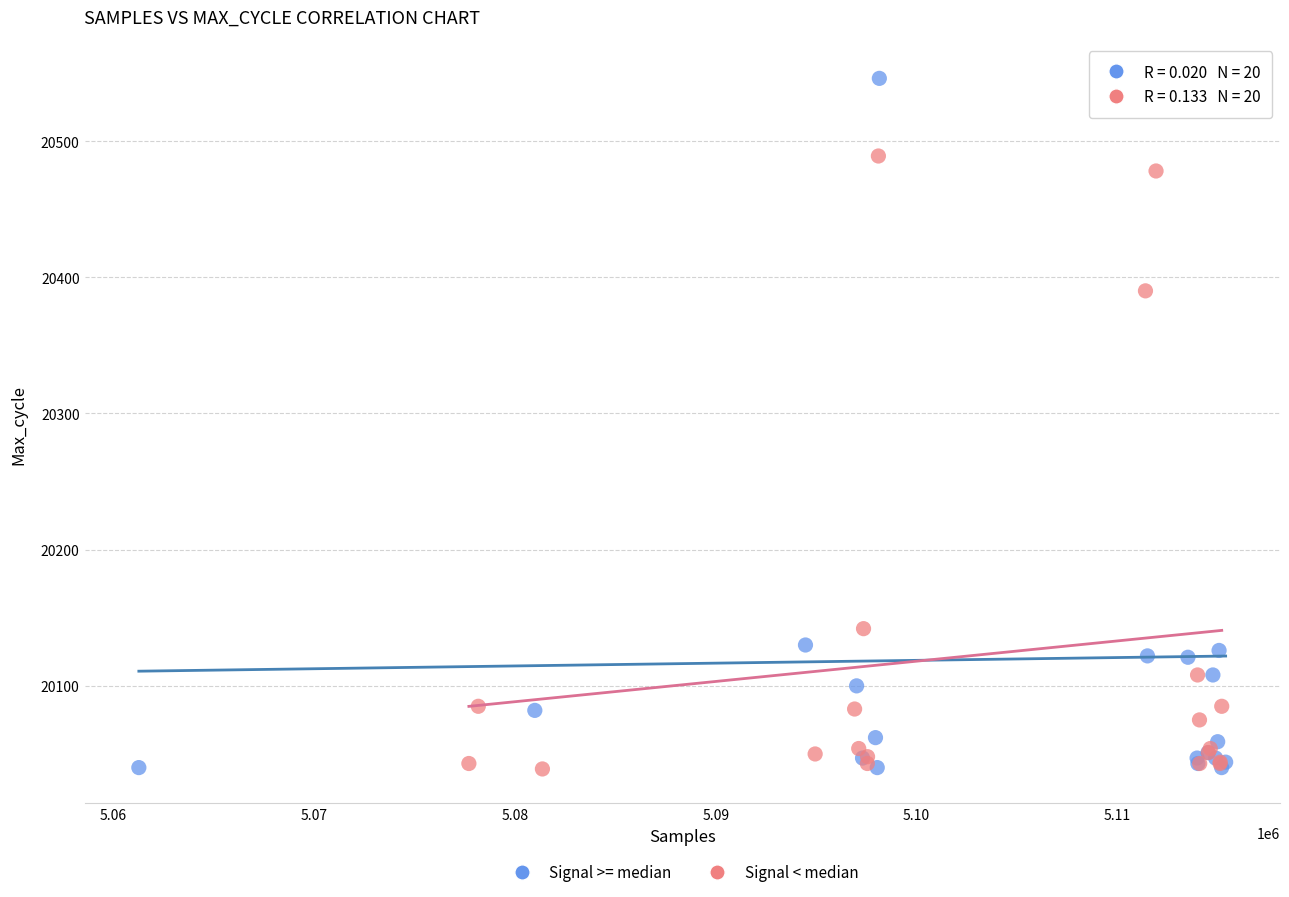

Which series contains the highest Y value?

Signal >= median